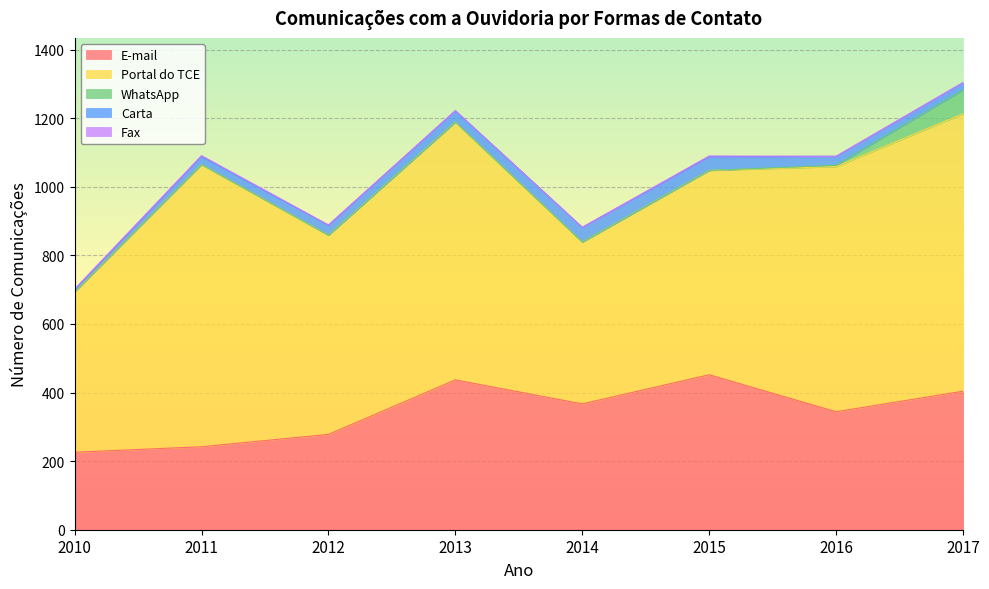

Is the value of Carta at 2013 greater than the value of E-mail at 2012?

No